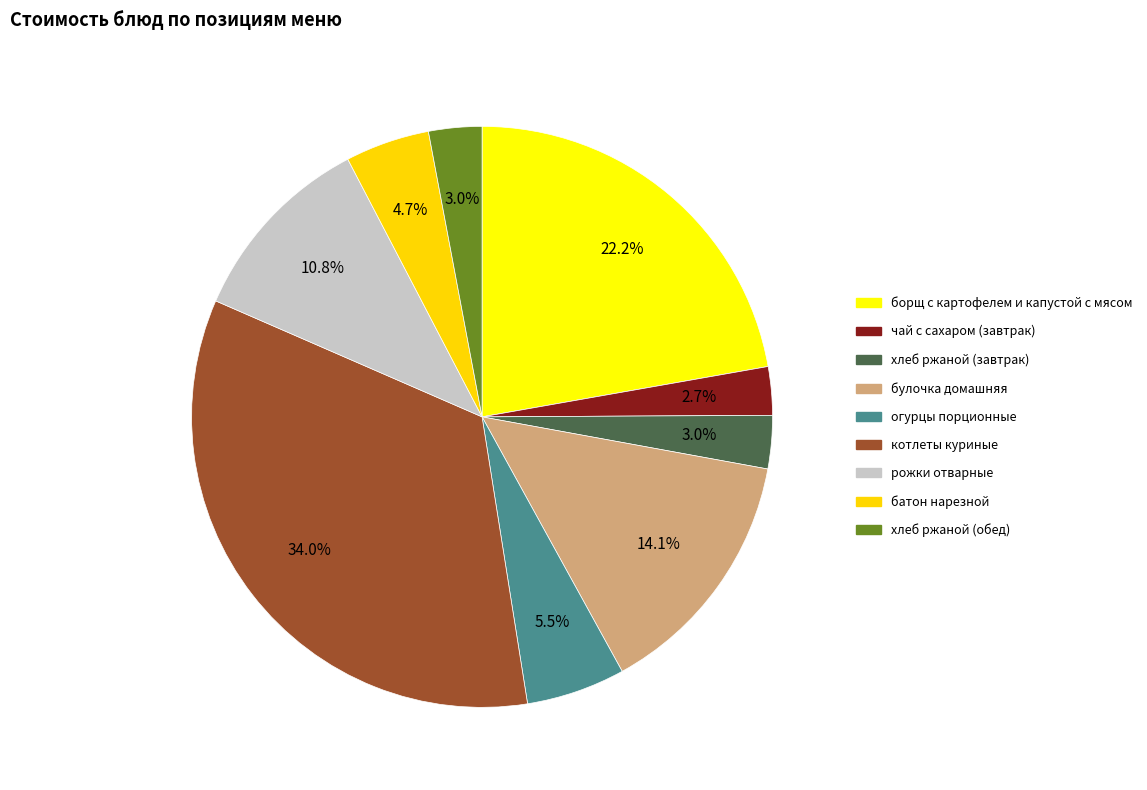

Is огурцы порционные the majority of the pie?

No